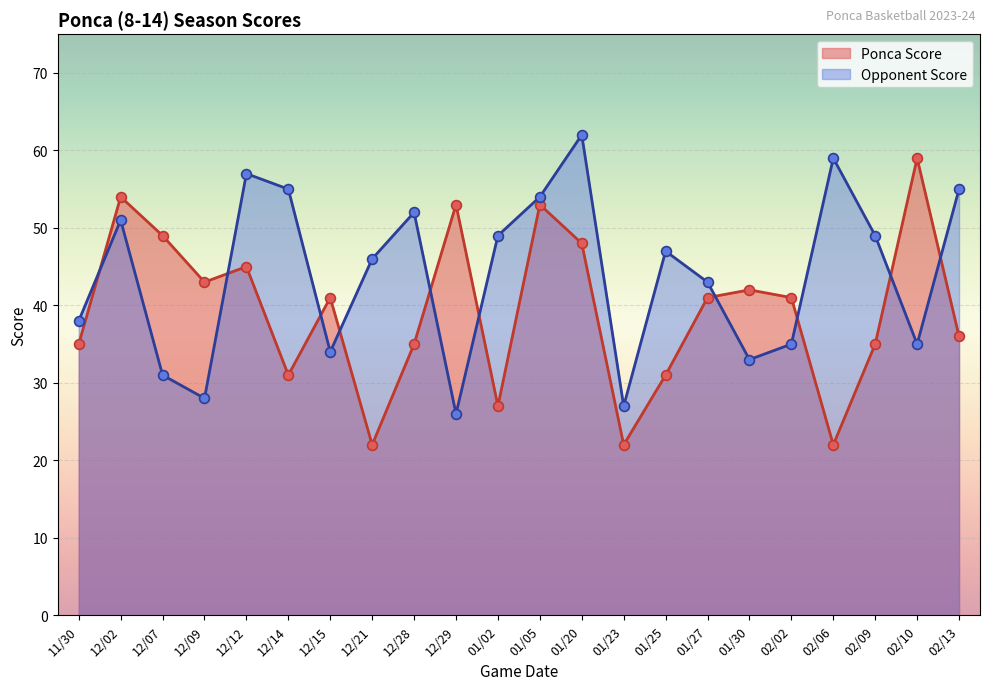

Which series reaches the maximum Y coordinate?

Opponent Score